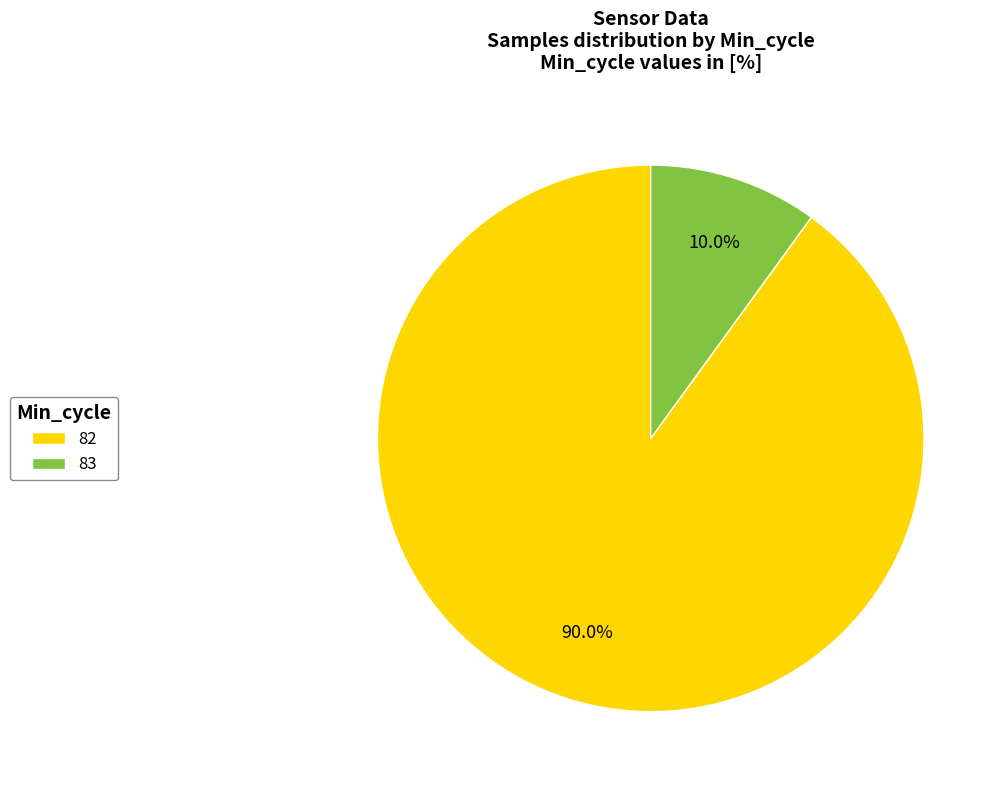

Count the number of slices in the pie.

2